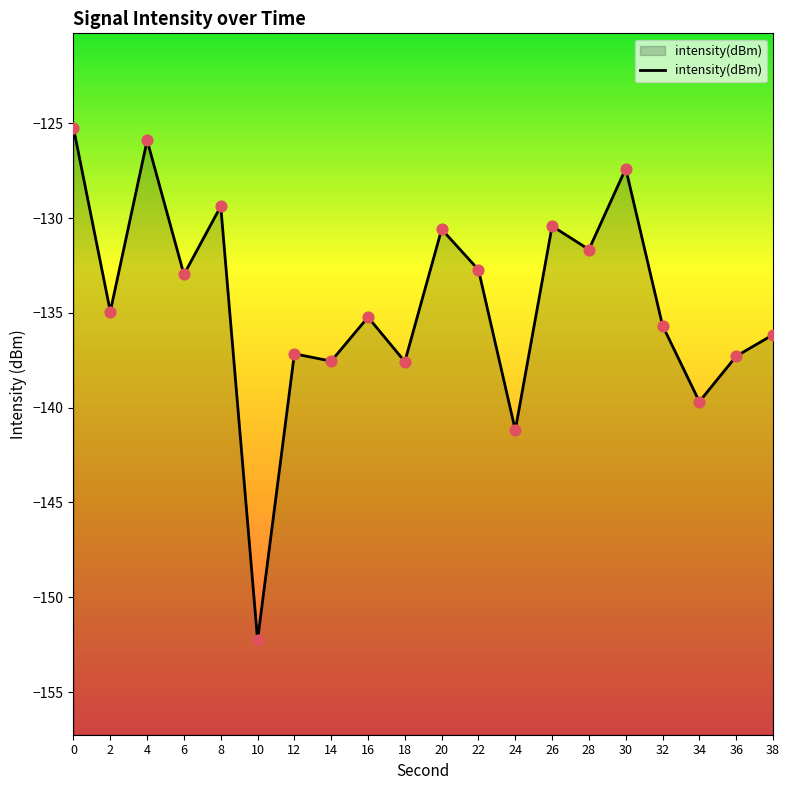

Between 22 and 8, which is larger?

8